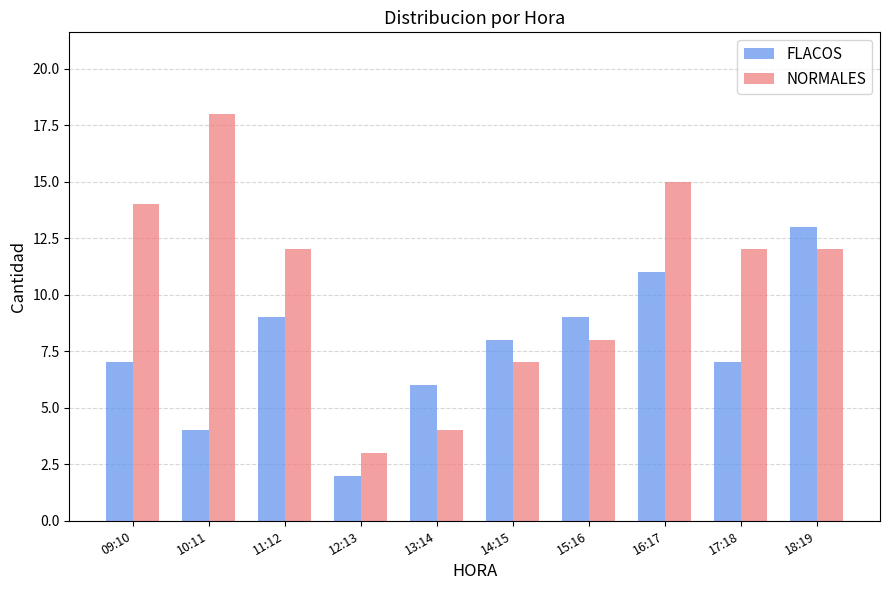

What is the minimum value for FLACOS?

2